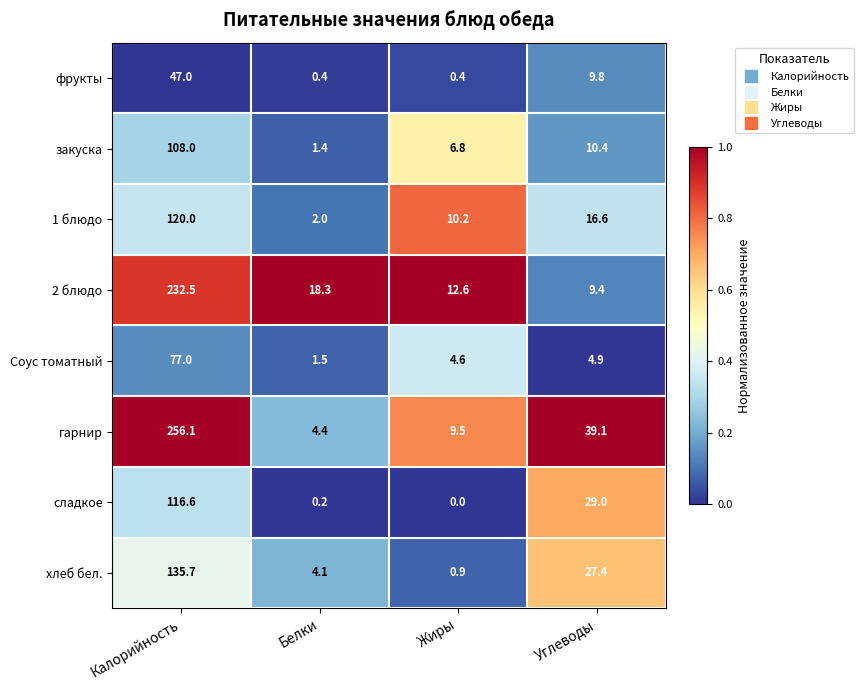

Which series changed the most between Белки and Углеводы?

гарнир